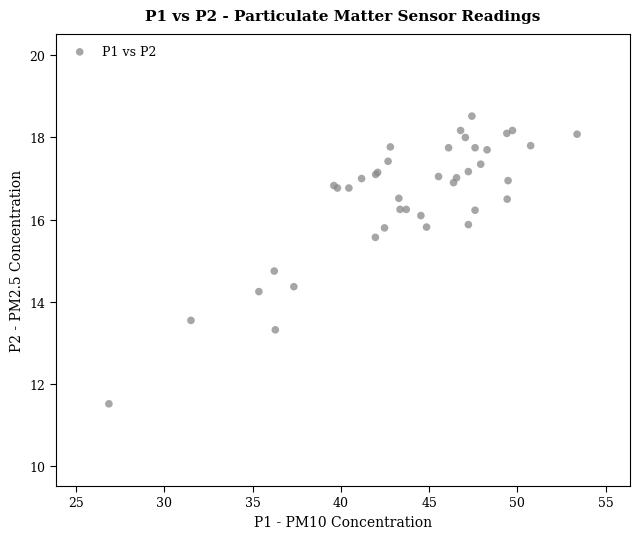

What Y value in the scatter plot is closest to 15?

14.8